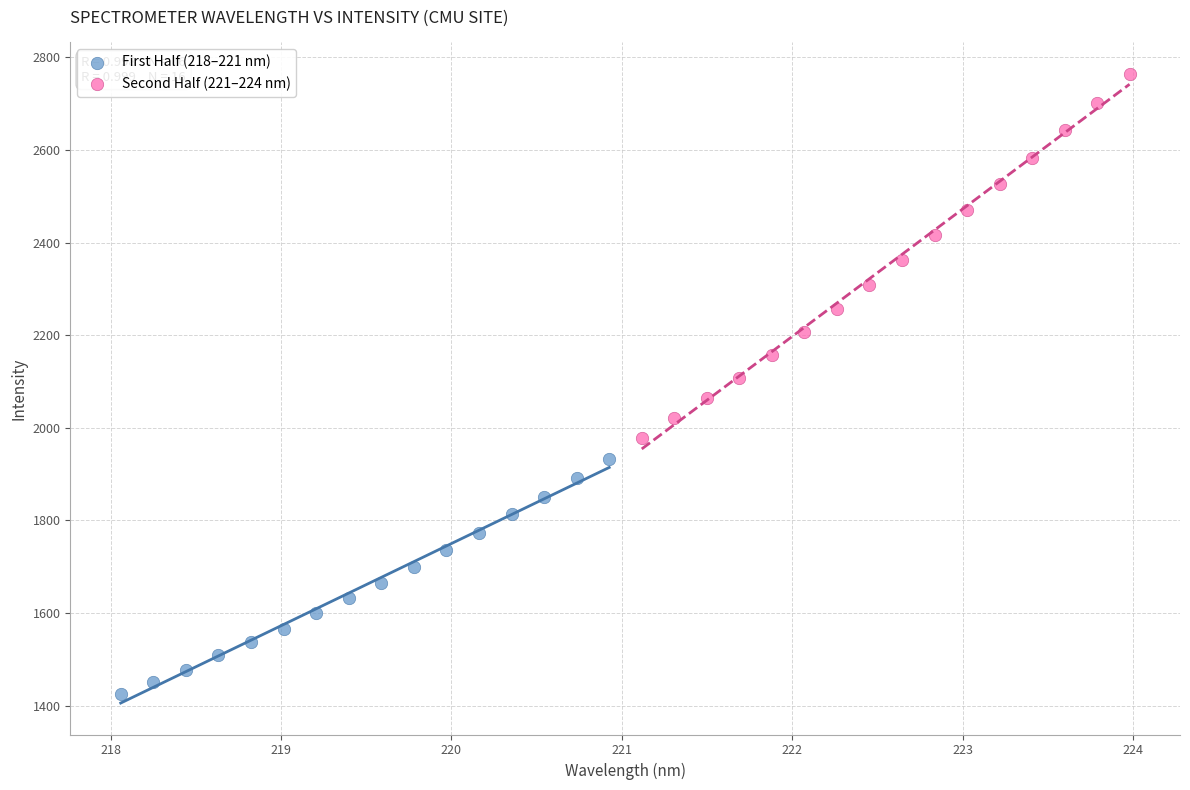

Which series reaches the minimum Y coordinate?

First Half (218–221 nm)